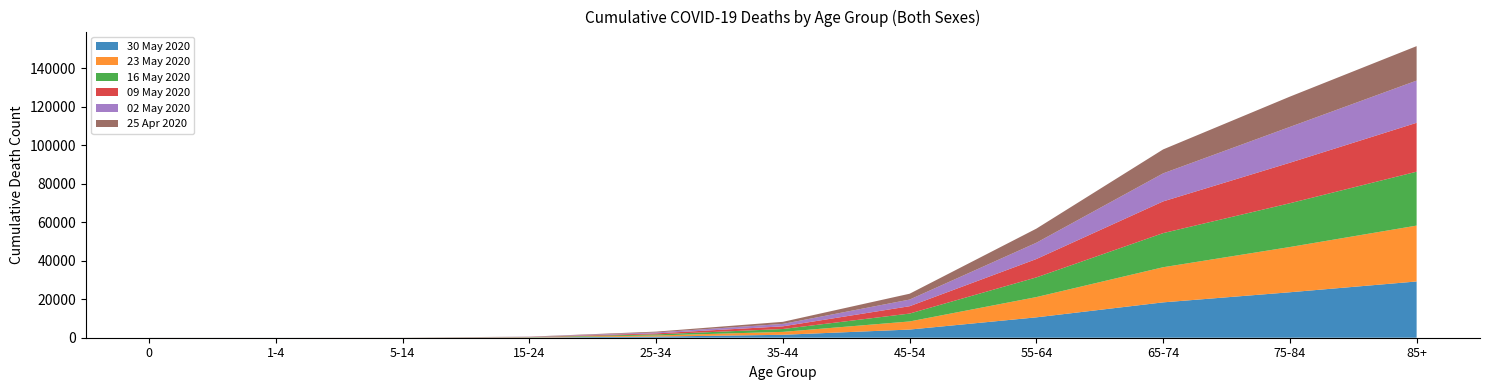

Reading left to right, extract all data points from this chart.

30 May 2020: 0=5	1-4=3	5-14=12	15-24=106	25-34=583	35-44=1524	45-54=4238	55-64=10586	65-74=18360	75-84=23611	85+=29213
23 May 2020: 0=5	1-4=3	5-14=12	15-24=105	25-34=582	35-44=1516	45-54=4210	55-64=10521	65-74=18245	75-84=23492	85+=29014
16 May 2020: 0=5	1-4=3	5-14=12	15-24=103	25-34=564	35-44=1485	45-54=4098	55-64=10217	65-74=17720	75-84=22731	85+=27992
09 May 2020: 0=5	1-4=3	5-14=10	15-24=96	25-34=529	35-44=1393	45-54=3819	55-64=9545	65-74=16465	75-84=21040	85+=25394
02 May 2020: 0=4	1-4=2	5-14=7	15-24=82	25-34=485	35-44=1249	45-54=3450	55-64=8454	65-74=14558	75-84=18591	85+=21914
25 Apr 2020: 0=2	1-4=2	5-14=4	15-24=73	25-34=421	35-44=1087	45-54=3035	55-64=7326	65-74=12437	75-84=15734	85+=17894